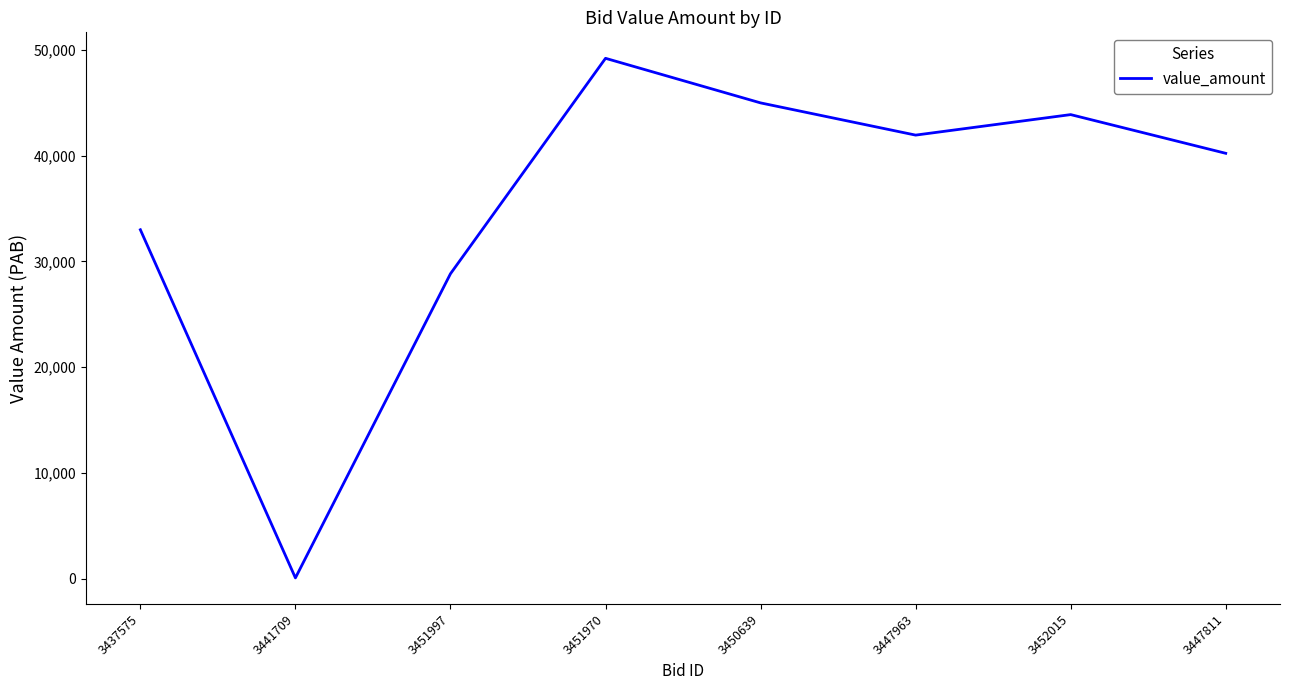

Between 3447811 and 3451970, which is larger?

3451970